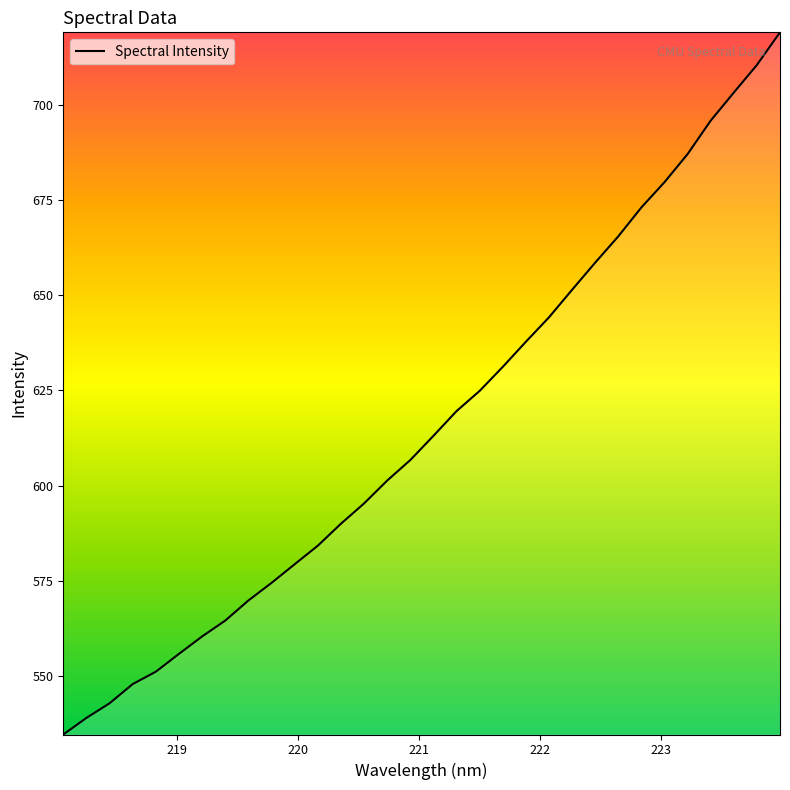

What is the greatest value displayed?

719.0